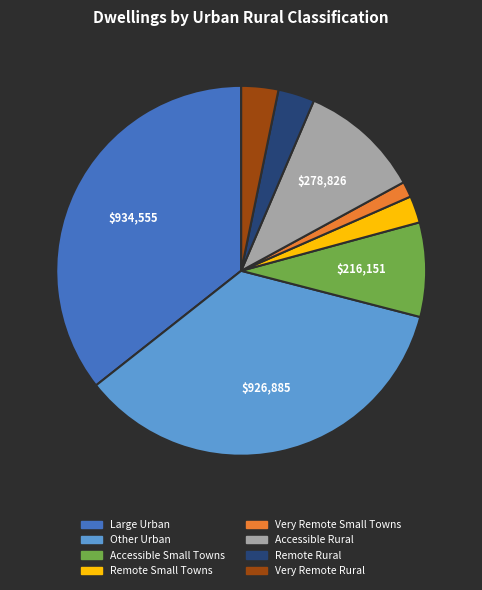

What is the ratio of the value at Accessible Rural to the value at Very Remote Small Towns?

7.8